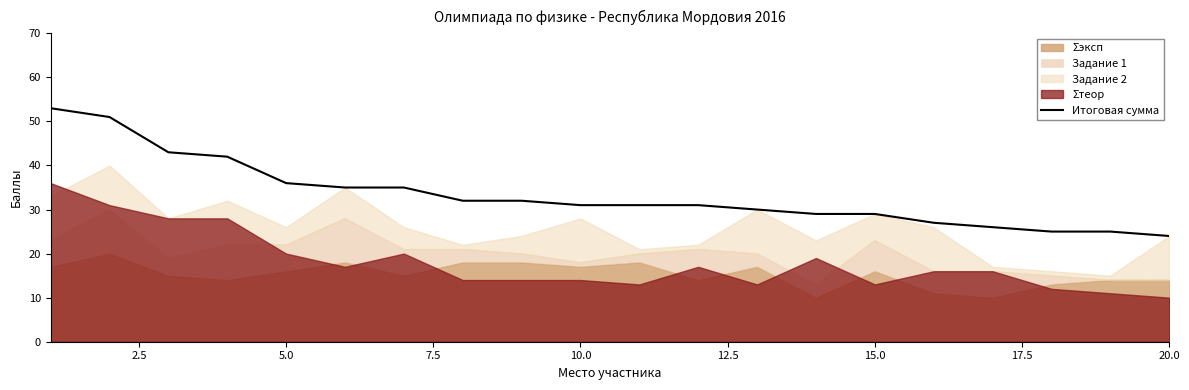

What is the difference between the maximum and second lowest values?

28